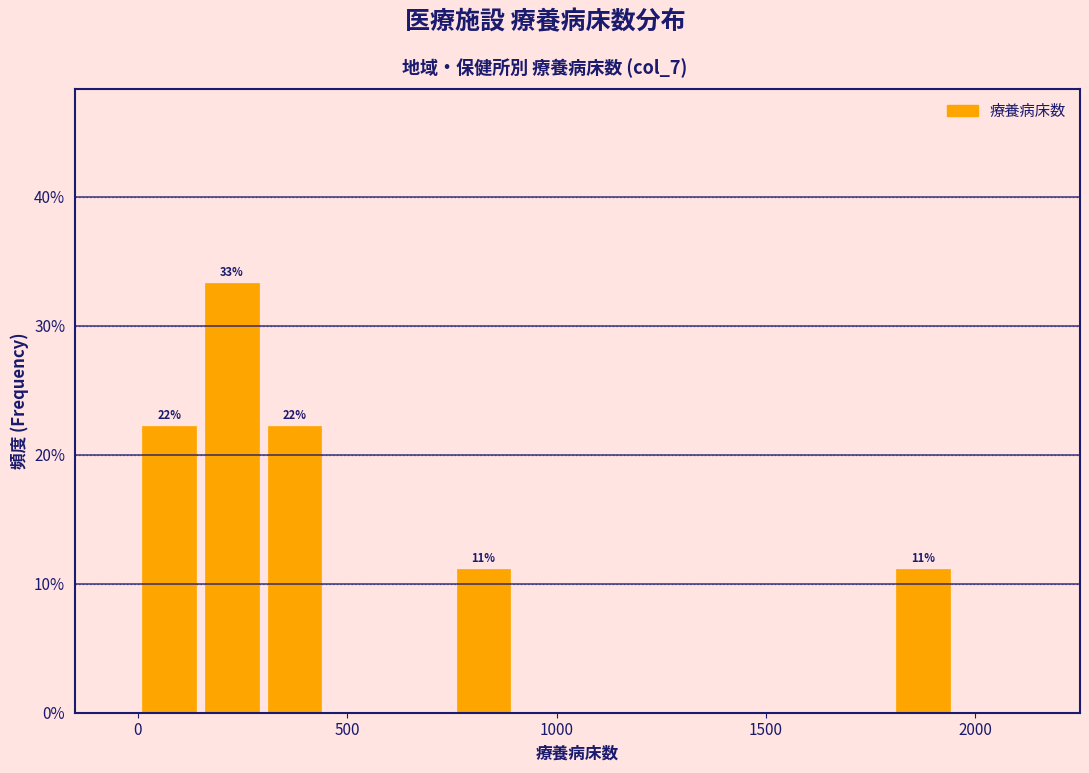

Around what value on the x-axis is the tallest bar? Give the approximate position of its centre, as read against the axis.

250